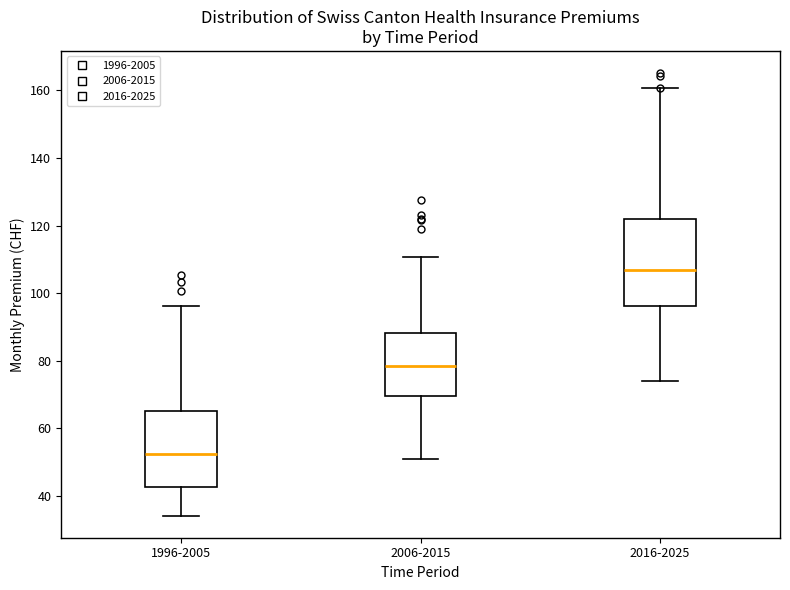

Where is the lower edge of the box for 2016-2025 on the y-axis? The values are not printed on the chart, so give them approximately, as read against the axis.

96